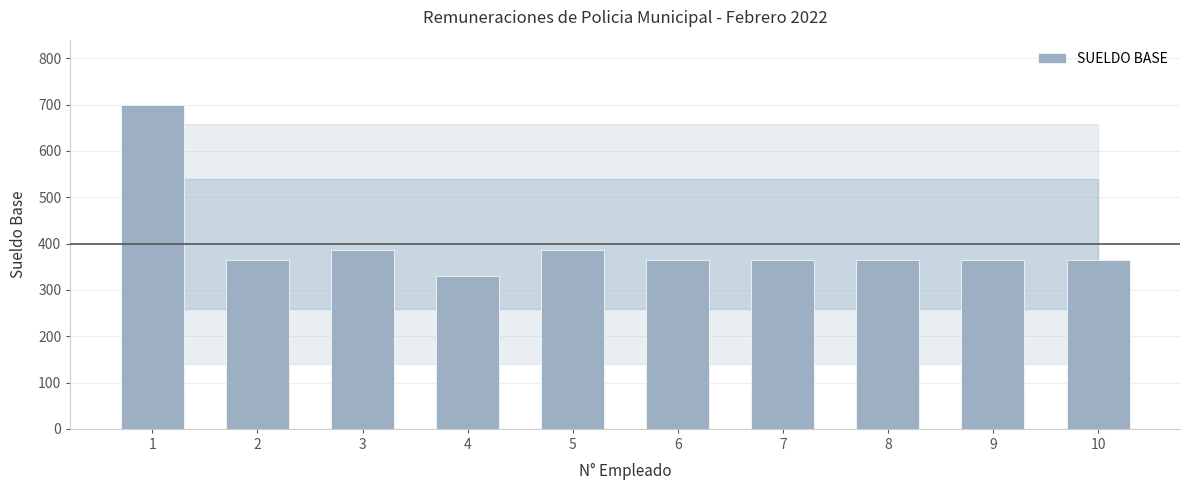

What is the maximum value shown in the chart?

700.0